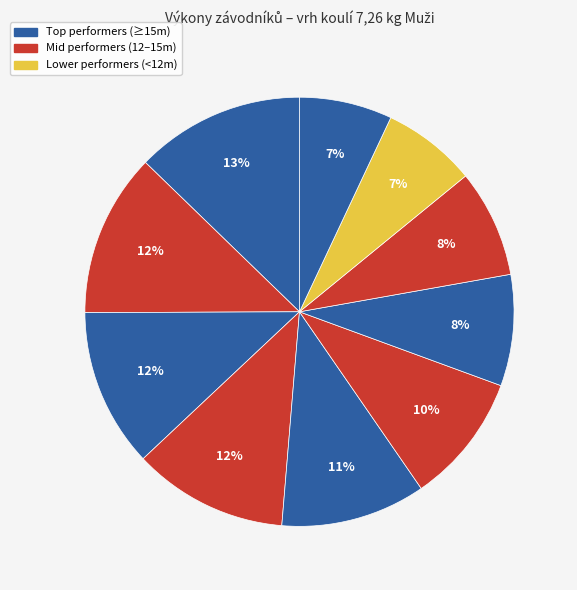

How many slices are in this pie chart?

10